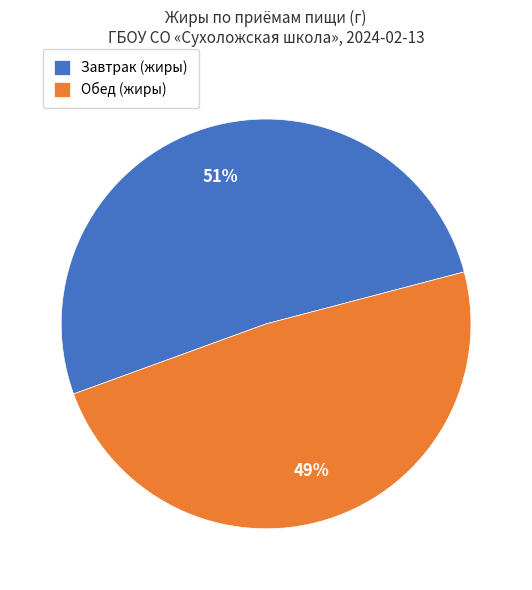

Which slice is the largest?

Завтрак (жиры)